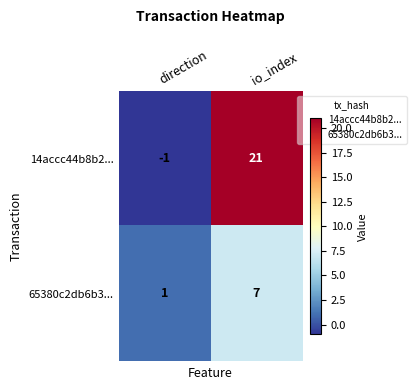

Reading right to left, extract all data points from this chart.

14accc44b8b2...: io_index=21	direction=-1
65380c2db6b3...: io_index=7	direction=1